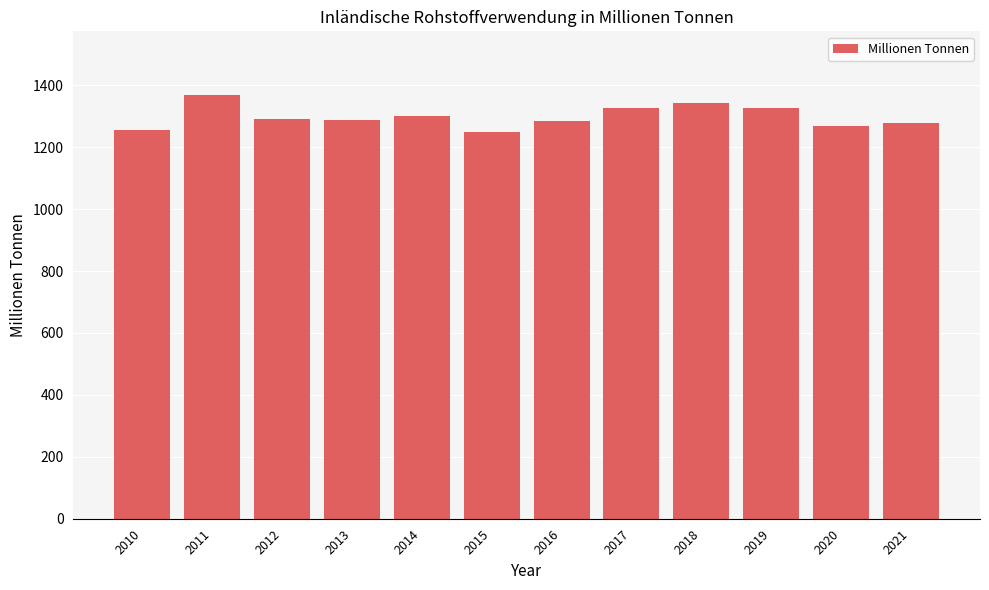

What is the smallest value displayed?

1250